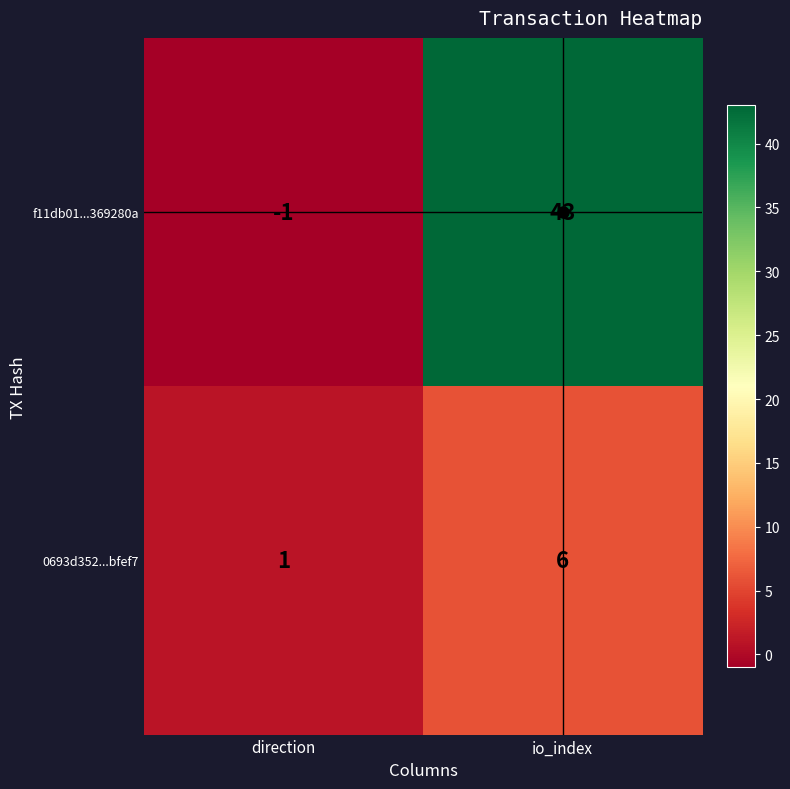

Which label corresponds to the smallest value in the chart?

direction